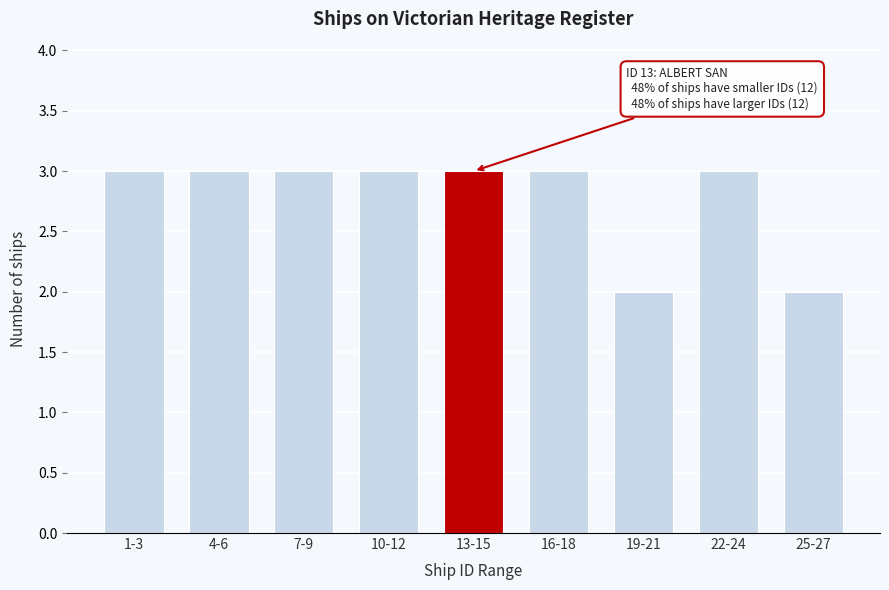

Reading left to right, list all the values displayed in this chart.

1-3=3	4-6=3	7-9=3	10-12=3	13-15=3	16-18=3	19-21=2	22-24=3	25-27=2